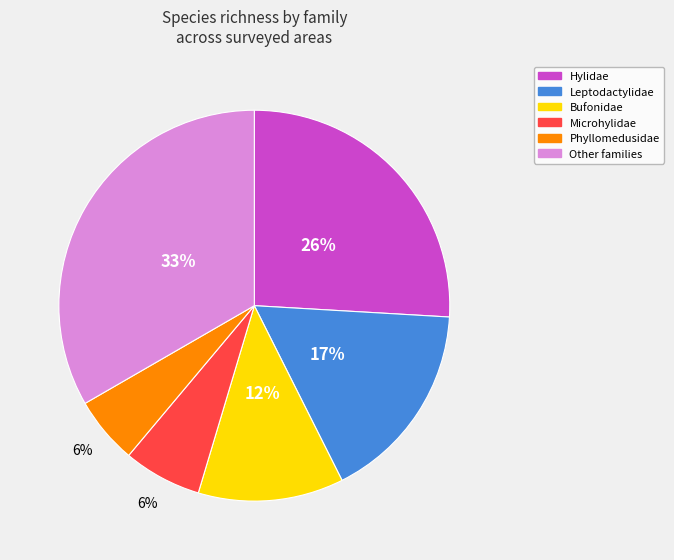

To the nearest percent, what is the average slice percentage?

17%